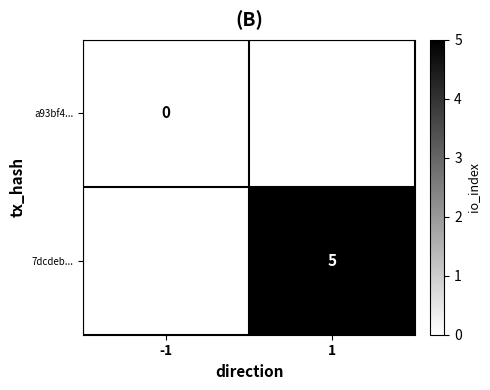

Is it true that 7dcdeb... equals 5 at 1?

True